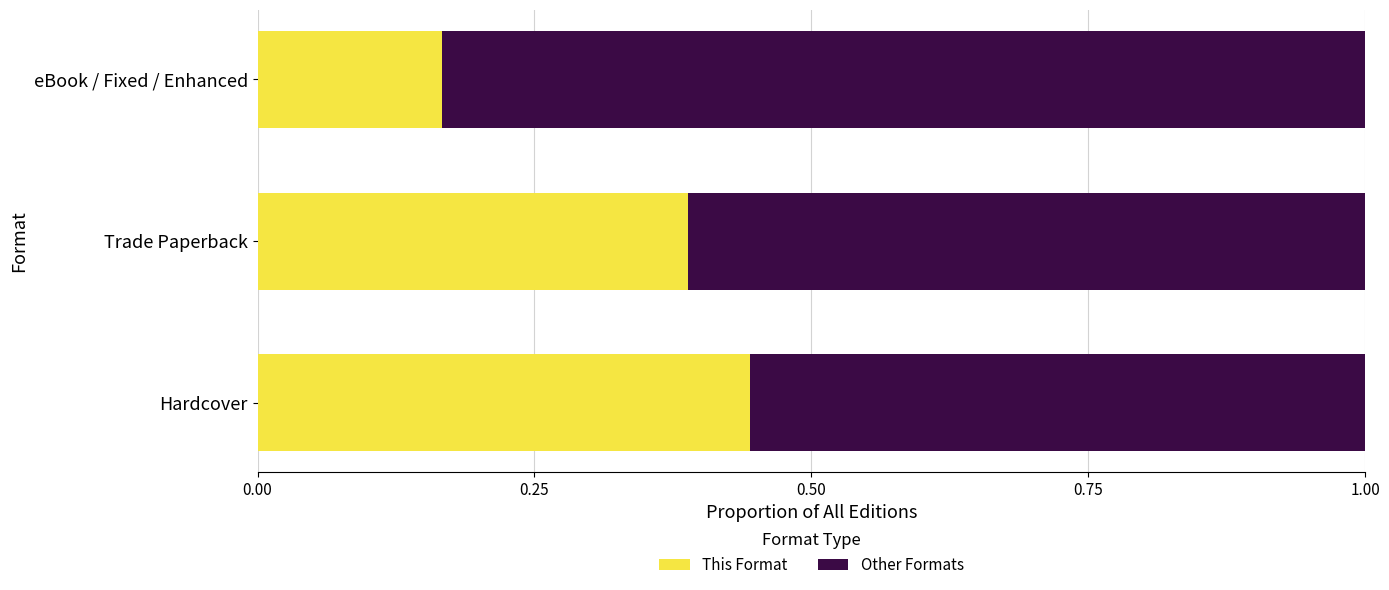

Rank the categories by This Format value from lowest to highest.

eBook / Fixed / Enhanced, Trade Paperback, Hardcover